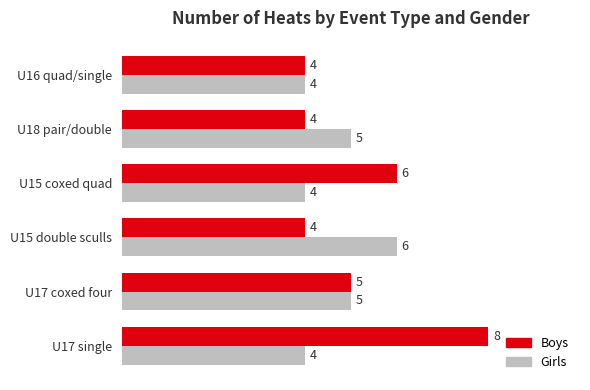

Which series has the widest spread of values?

Boys